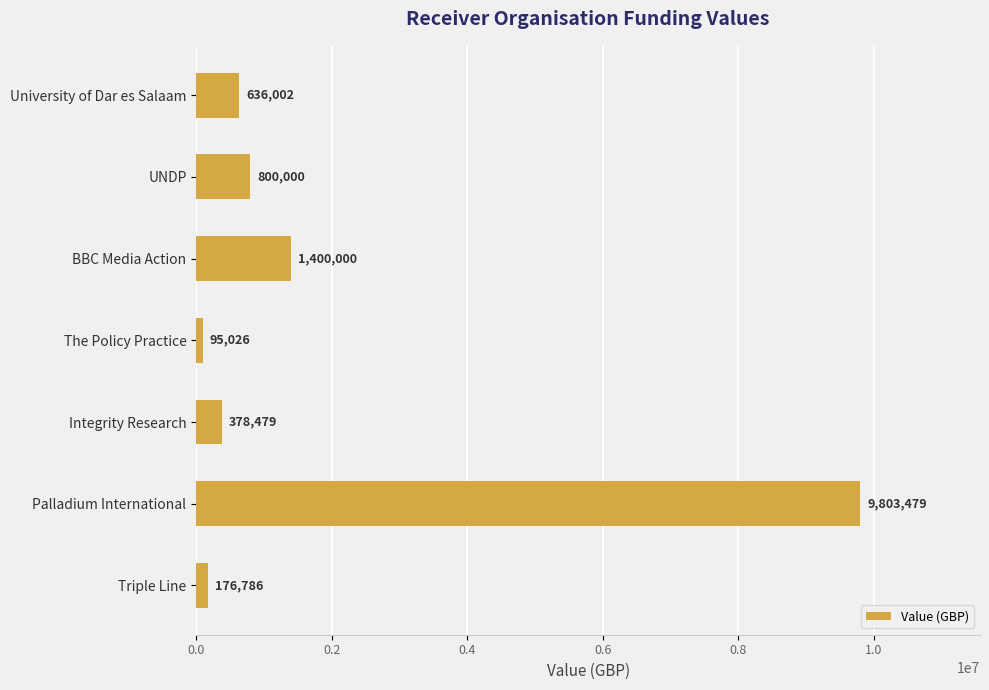

List the labels in order of value, smallest first.

The Policy Practice, Triple Line, Integrity Research, University of Dar es Salaam, UNDP, BBC Media Action, Palladium International